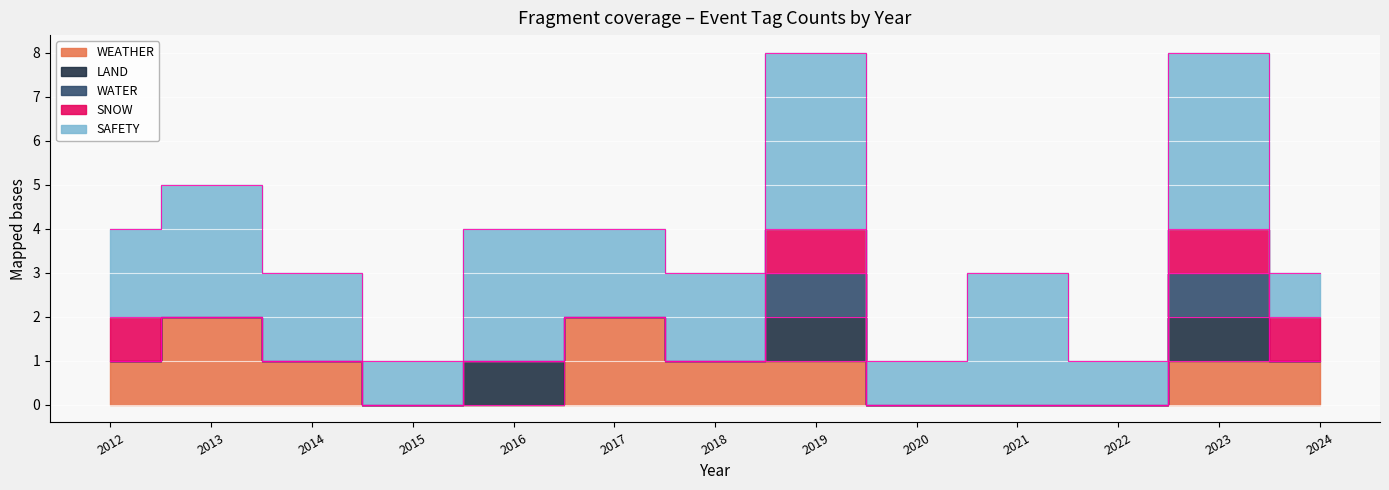

At how many categories does at least one series exceed 0?

13